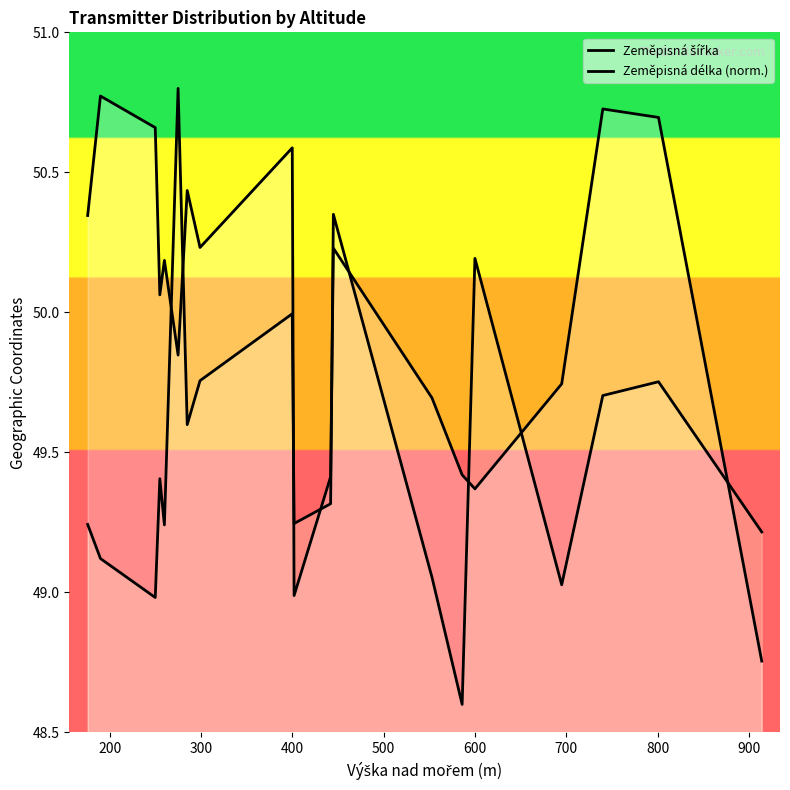

How many interior local valleys does the Zeměpisná šířka series have?

5